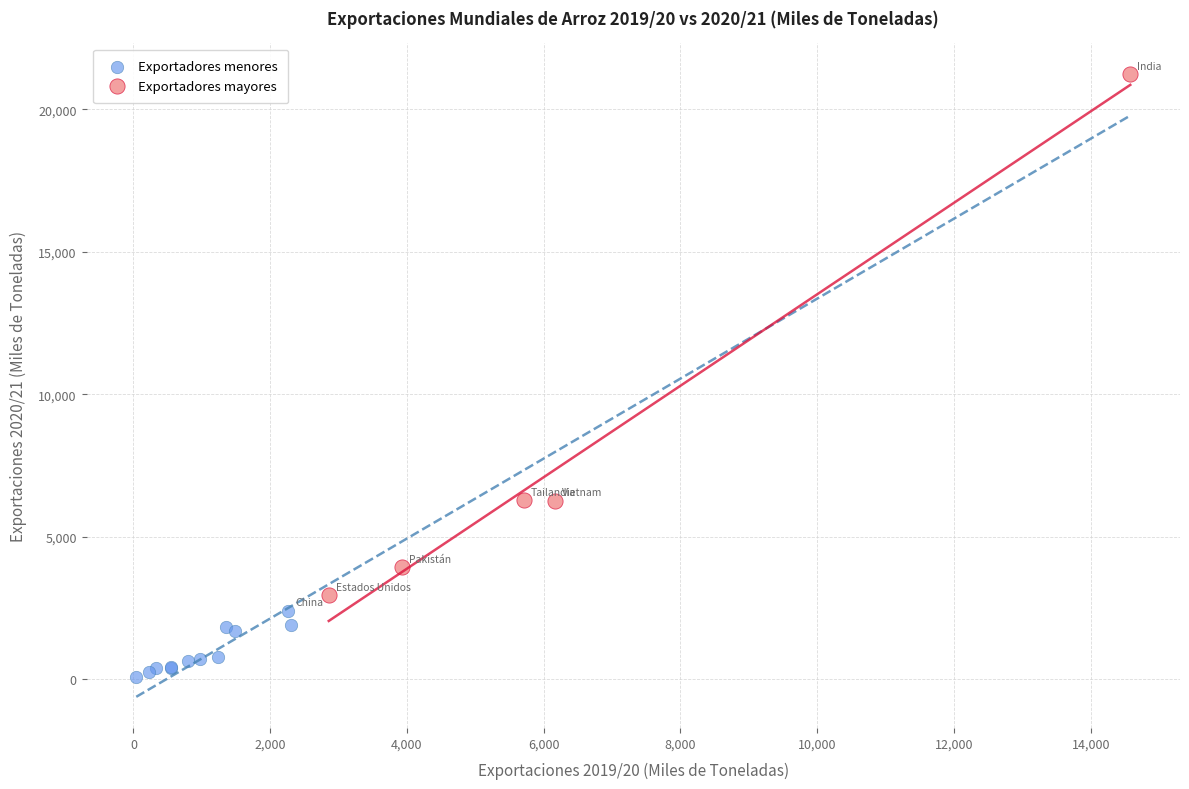

Which series contains the highest Y value?

Exportadores mayores